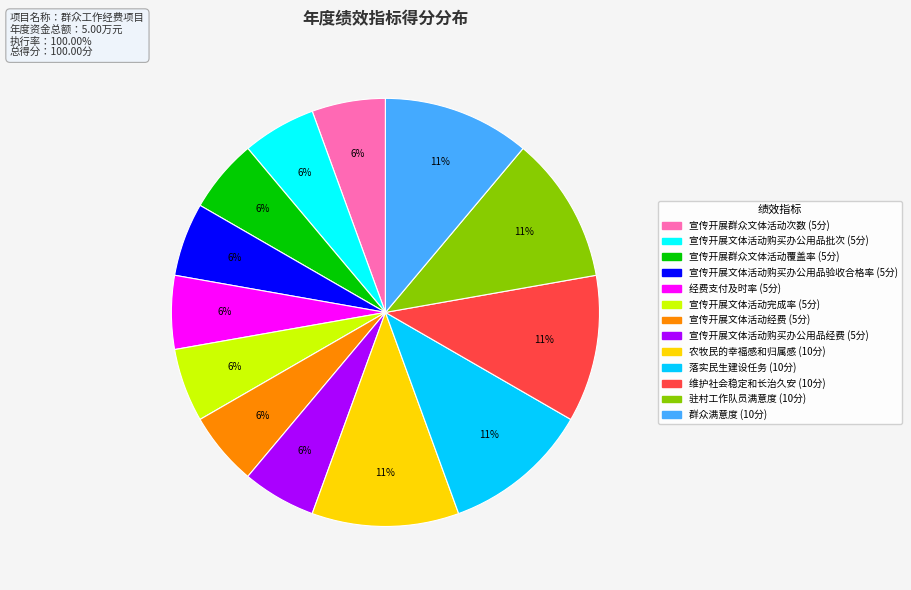

Does any single category account for the majority?

No